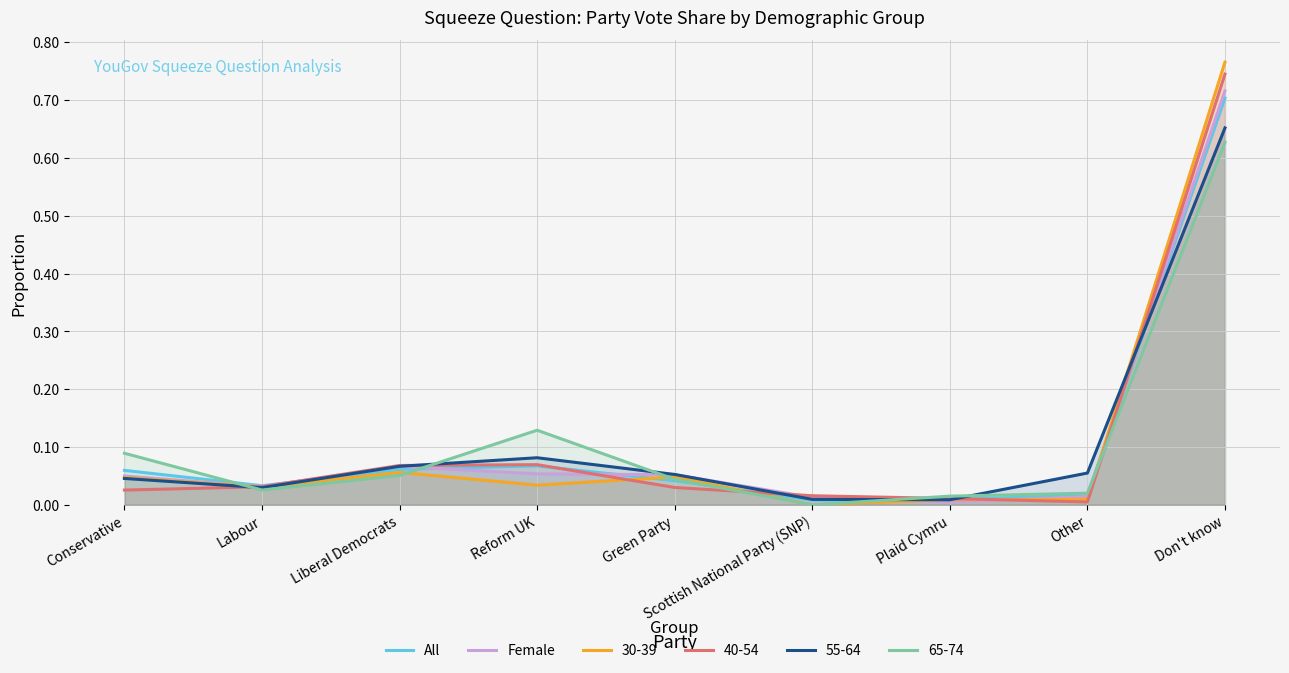

What is the sum of the All values at Don't know and Reform UK?

0.8